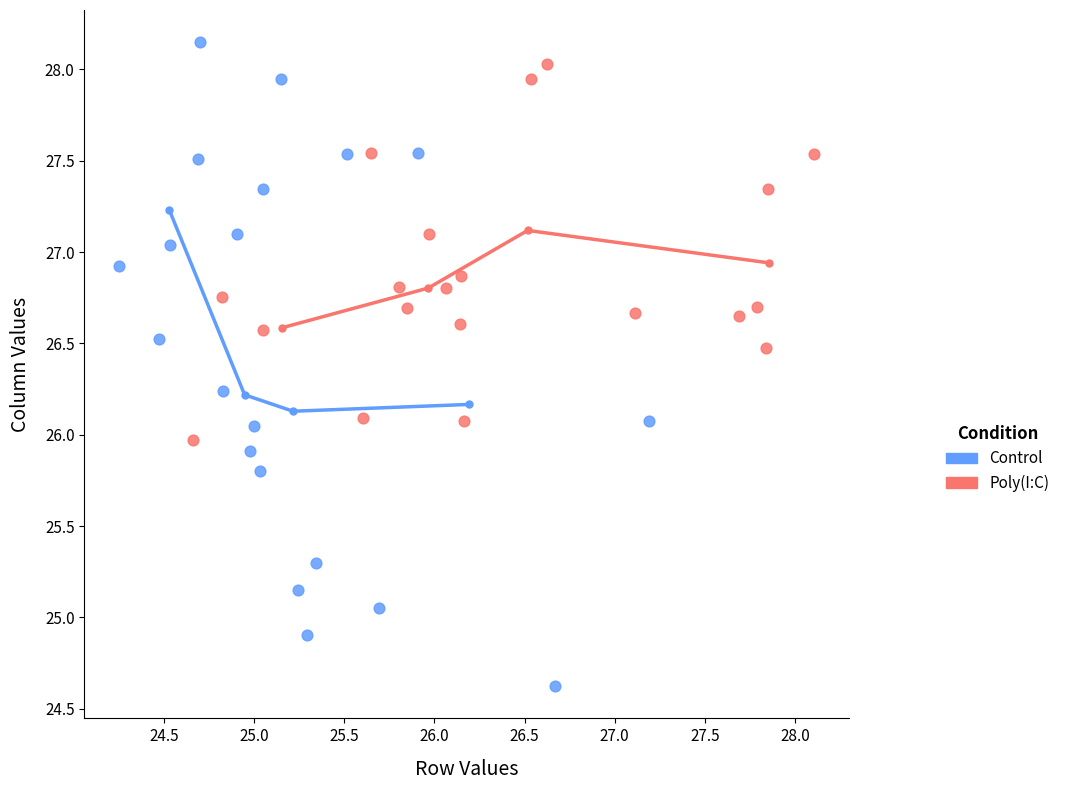

Which series reaches the minimum Y coordinate?

Control